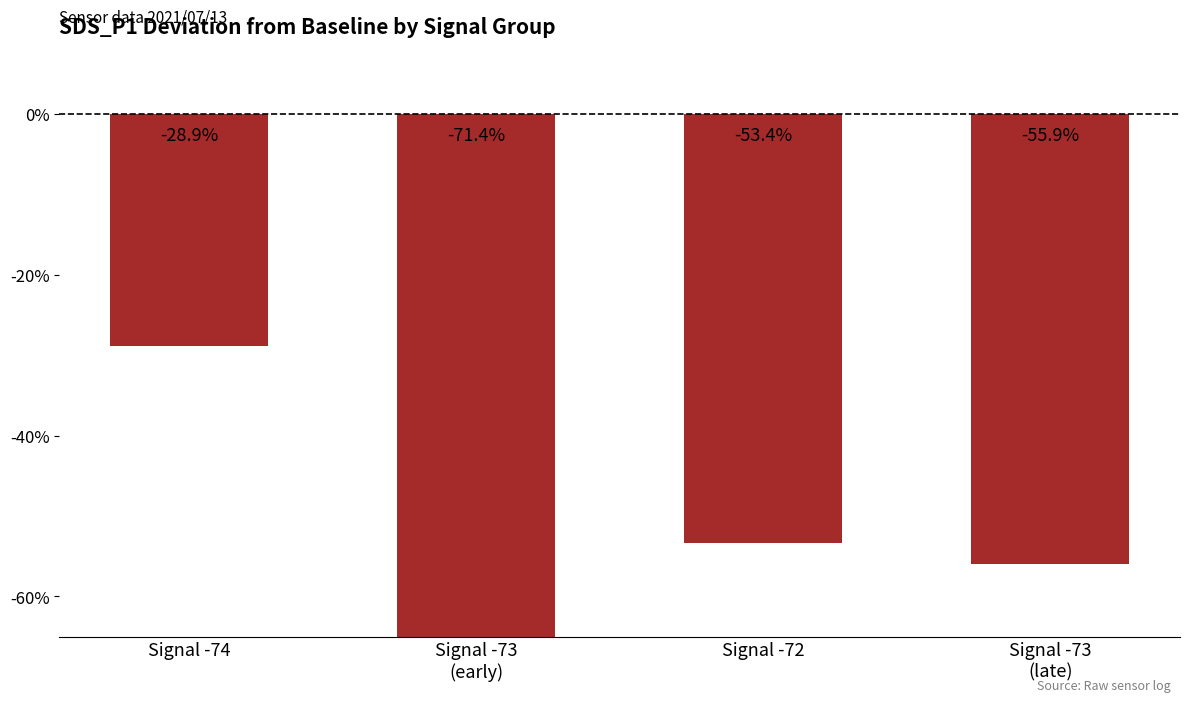

True or false: the data shows -55.9 at Signal -73
(late).

True